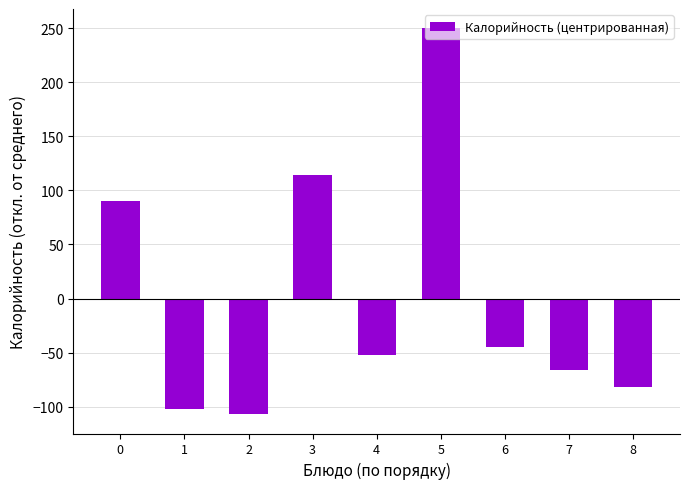

The value at 8 is -82.0. True or false?

True